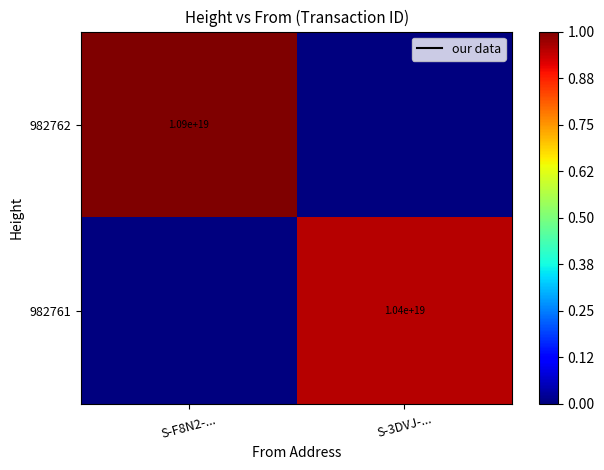

What is the difference between the 982761 values at S-F8N2-... and S-3DVJ-...?

0.9